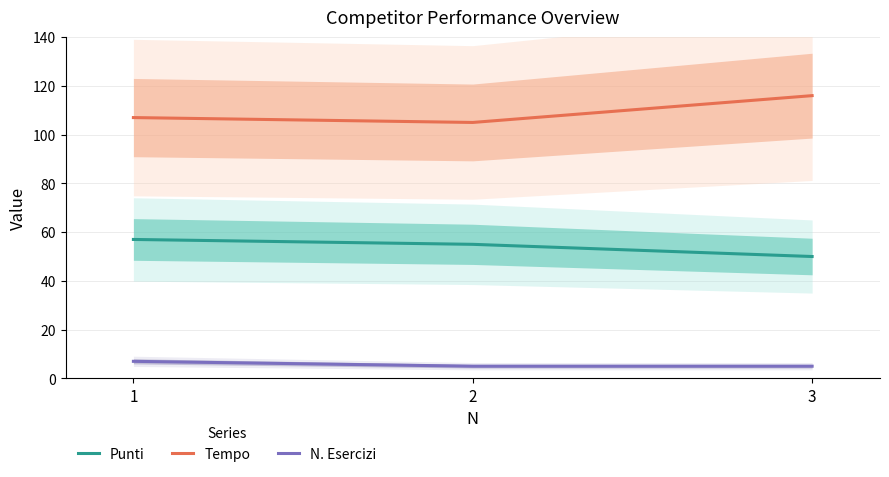

What are all the series names shown in the legend?

Punti, Tempo, N. Esercizi